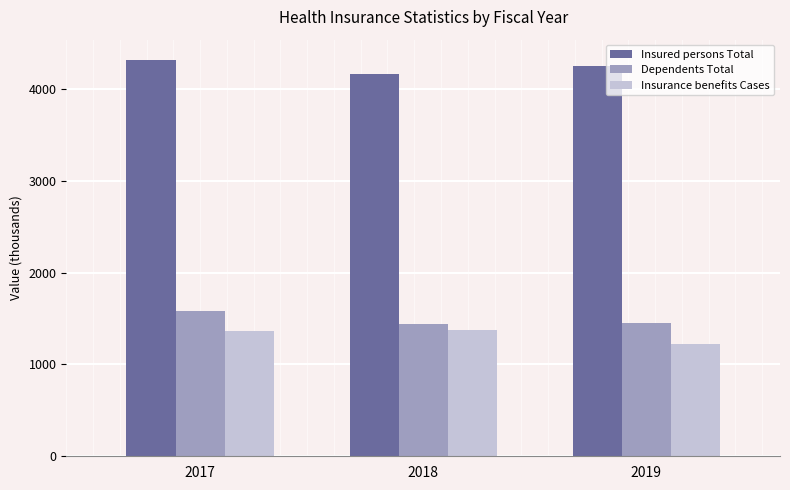

Reading left to right, transcribe all the data shown in this chart.

Insured persons Total: 4319	4159	4247
Dependents Total: 1577	1437	1450
Insurance benefits Cases: 1369	1372	1218